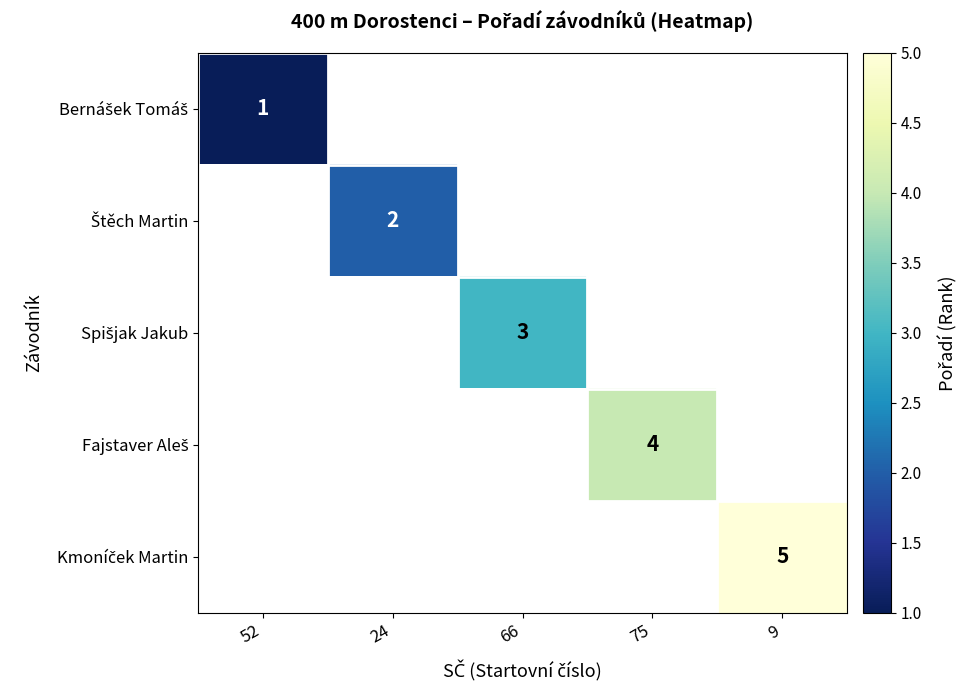

The value of Fajstaver Aleš at 75 is 4.0. True or false?

True